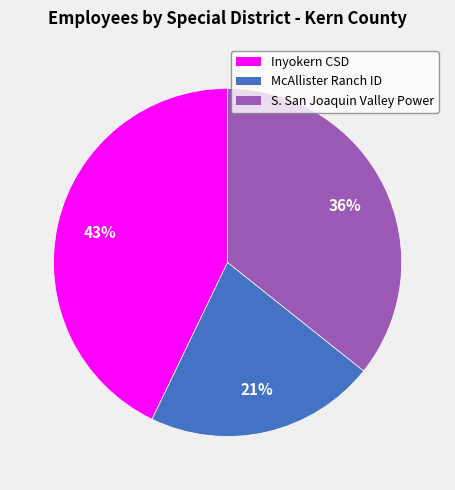

To the nearest percent, what is the average slice percentage?

33%